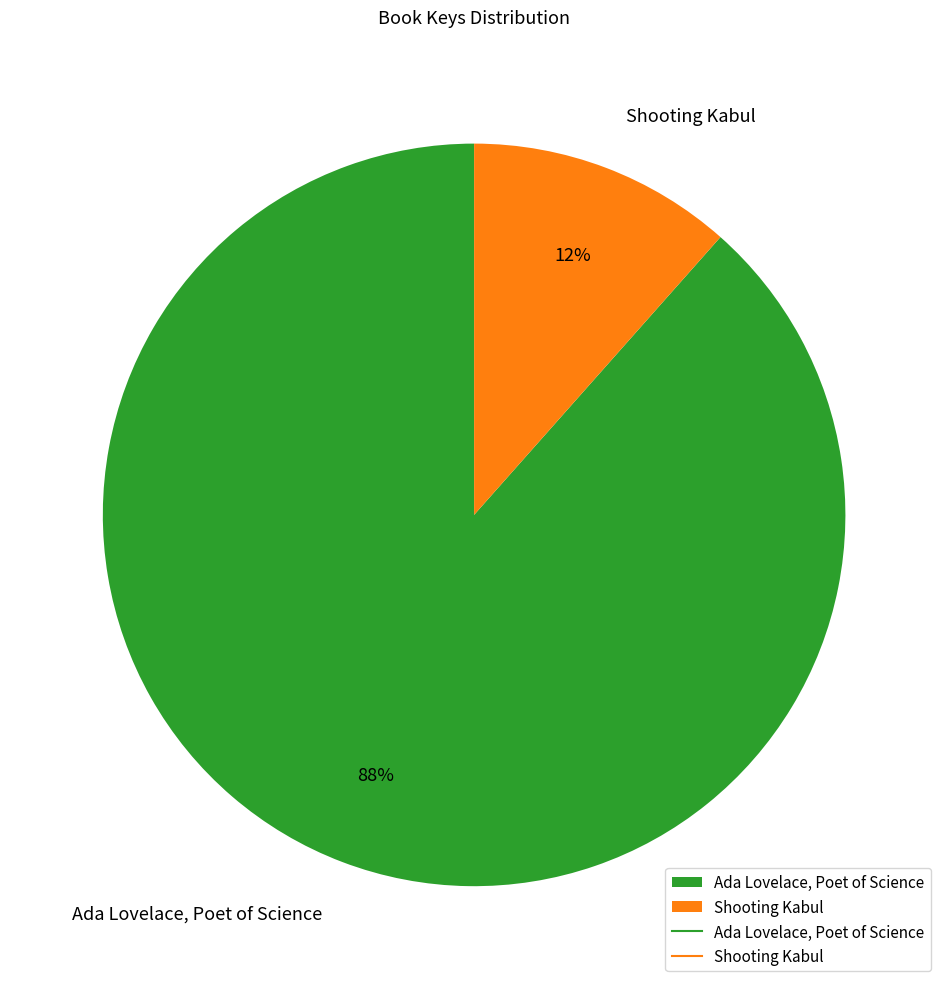

Does any single category account for the majority?

Yes